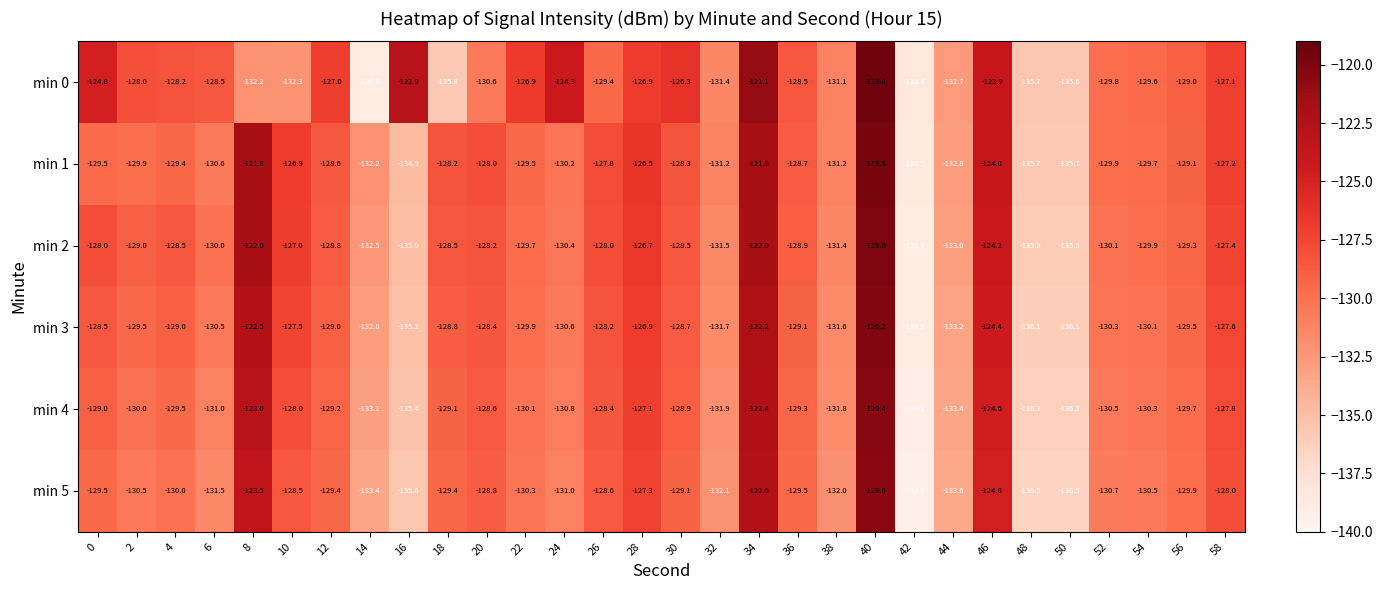

What is the difference between the min 2 values at 24 and 36?

1.5